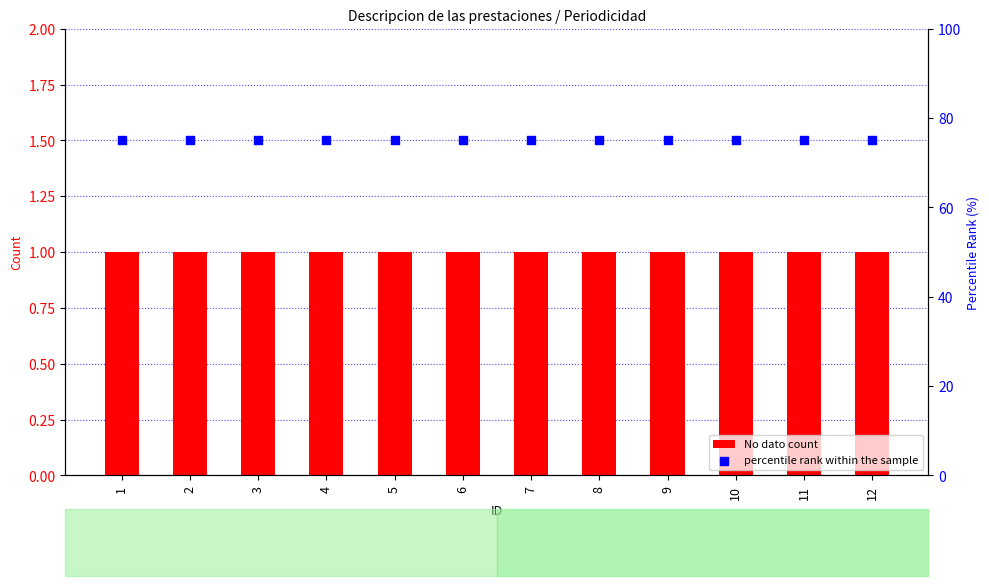

Which series has the largest total across all categories?

percentile rank within the sample